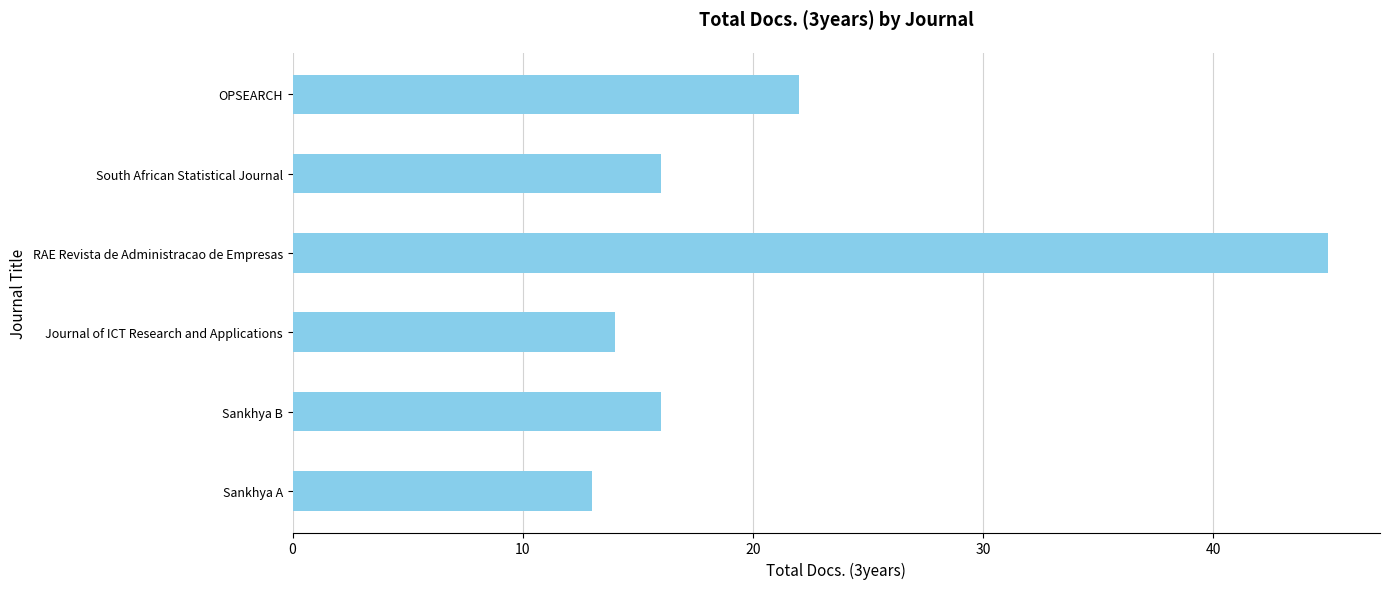

Reading top to bottom, transcribe all the data shown in this chart.

OPSEARCH=22	South African Statistical Journal=16	RAE Revista de Administracao de Empresas=45	Journal of ICT Research and Applications=14	Sankhya B=16	Sankhya A=13